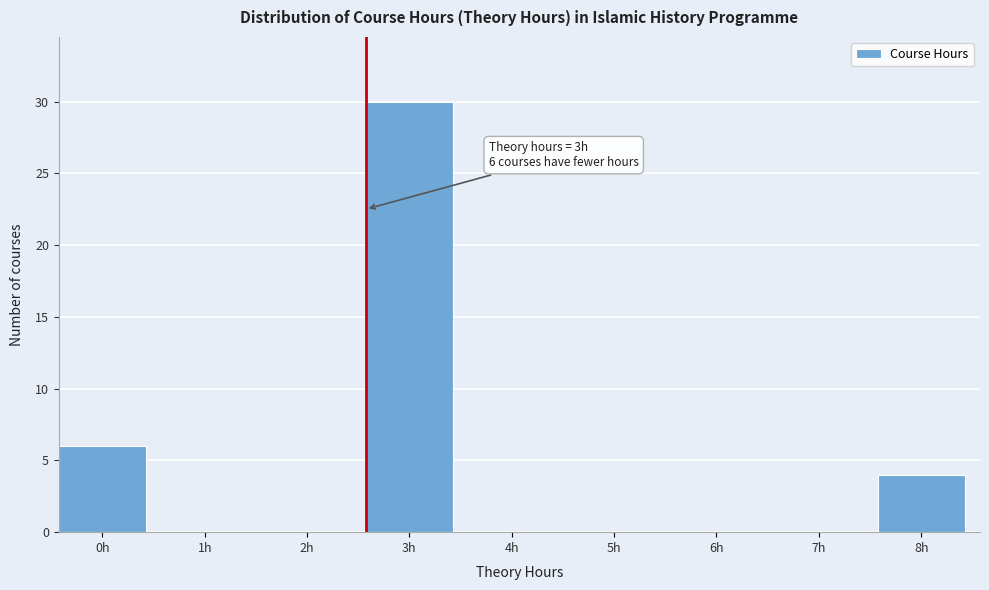

Reading right to left, extract all data points from this chart.

8h=4	7h=0	6h=0	5h=0	4h=0	3h=30	2h=0	1h=0	0h=6